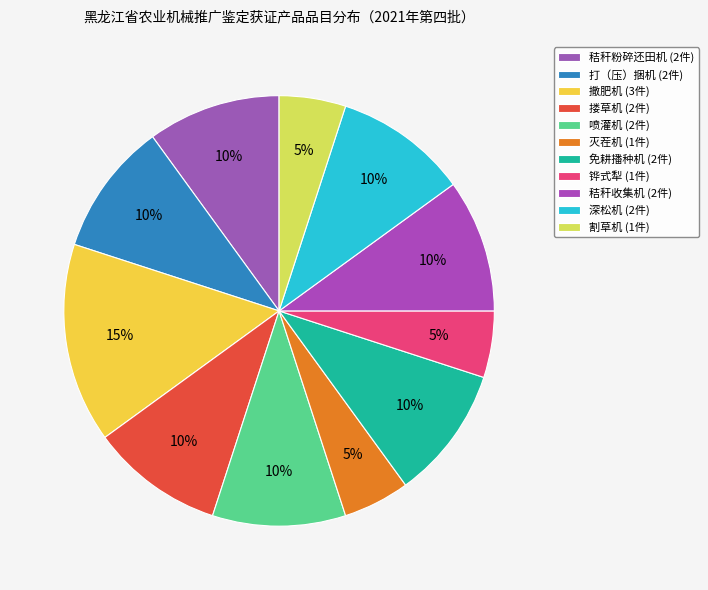

How many segments does this pie chart have?

11